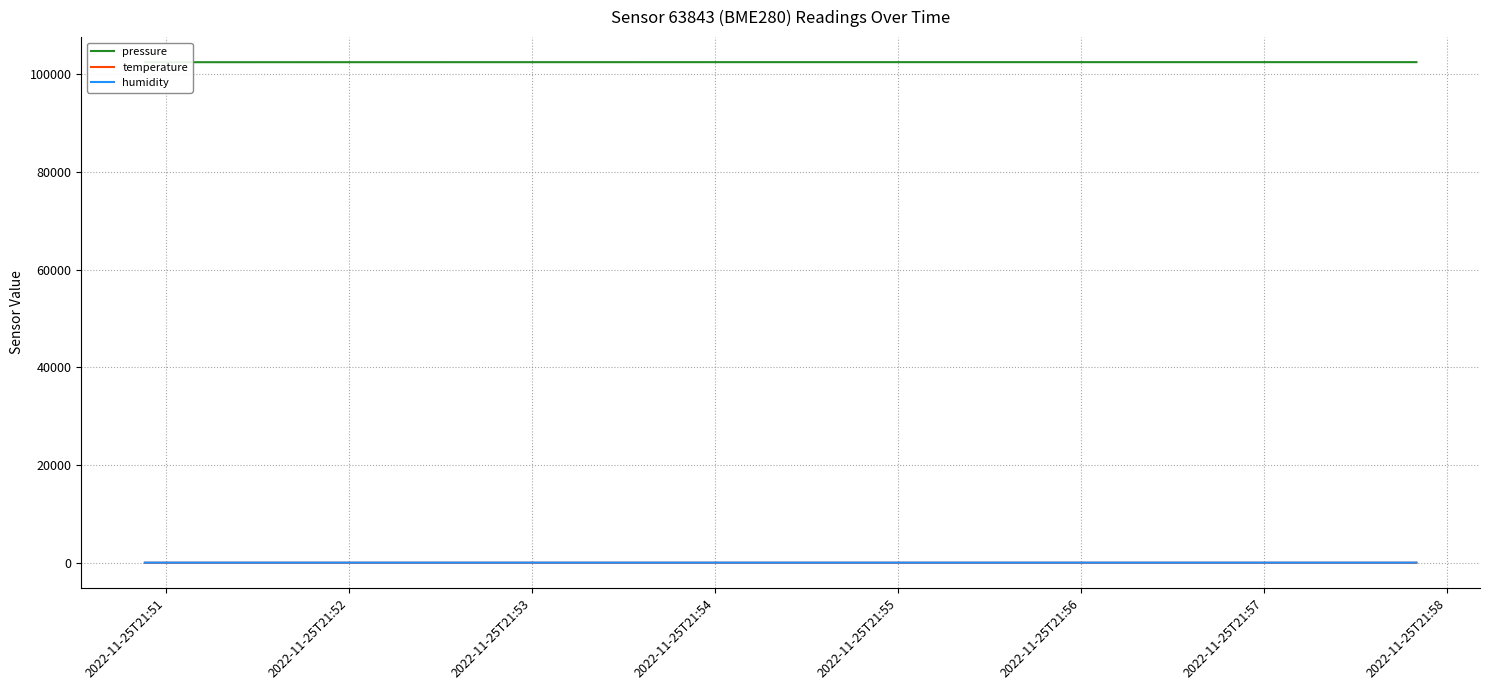

Which series has the largest total across all categories?

pressure